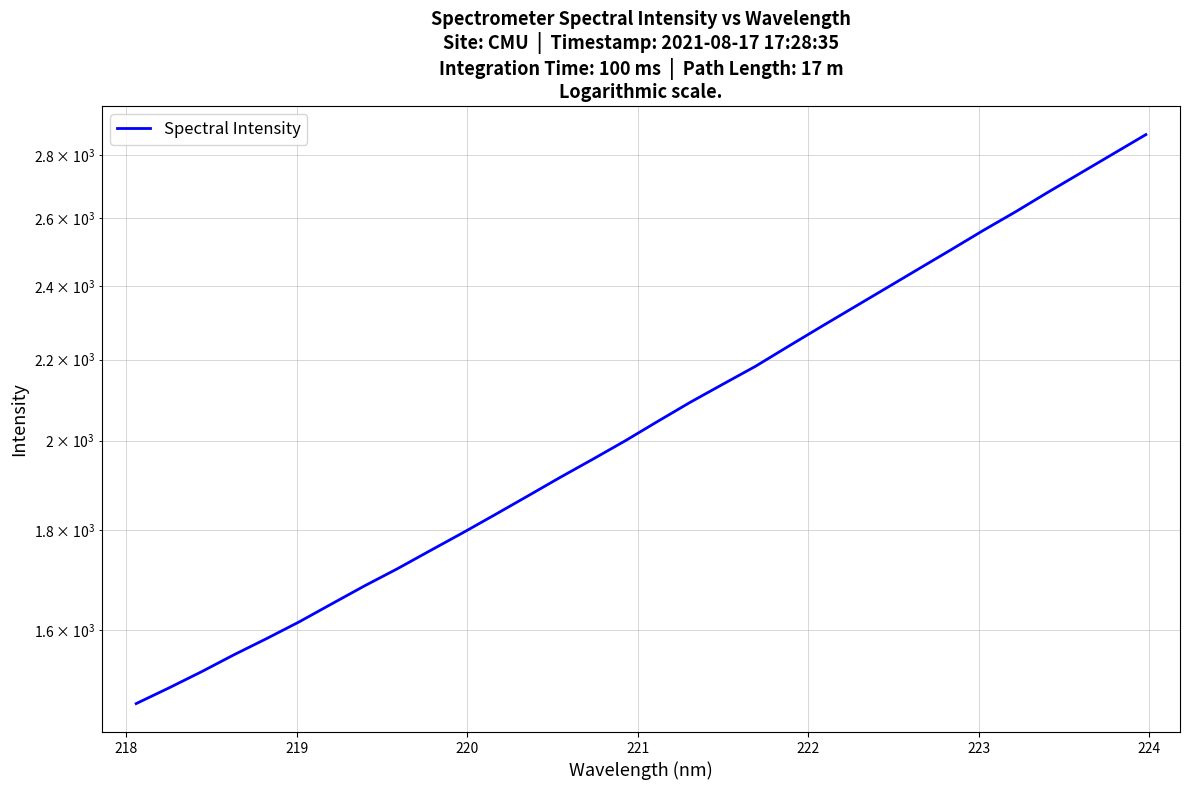

What is the value of the 14th point from the left?

1914.9